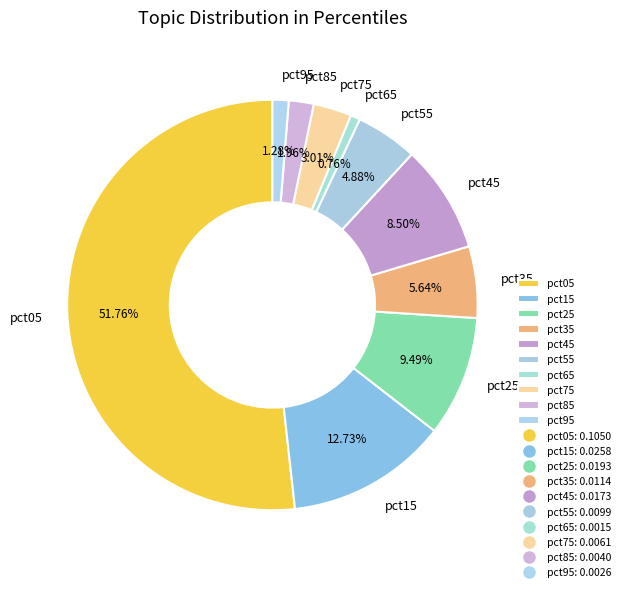

Does pct05 represent more than half of the total?

Yes